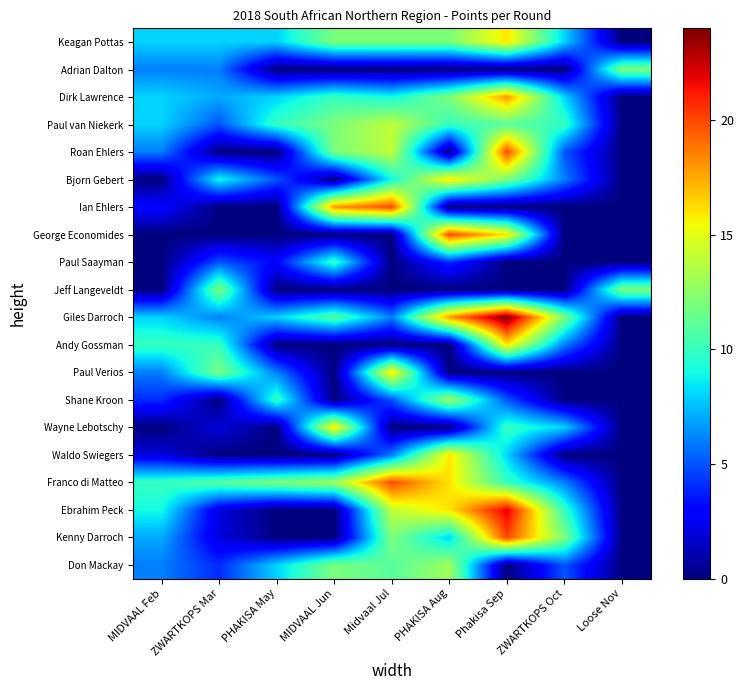

Reading left to right, transcribe all the data shown in this chart.

Keagan Pottas: MIDVAAL Feb=8	ZWARTKOPS Mar=8	PHAKISA May=8	MIDVAAL Jun=12	Midvaal Jul=12	PHAKISA Aug=12	Phakisa Sep=16	ZWARTKOPS Oct=8	Loose Nov=0
Adrian Dalton: MIDVAAL Feb=6	ZWARTKOPS Mar=6	PHAKISA May=0	MIDVAAL Jun=0	Midvaal Jul=0	PHAKISA Aug=0	Phakisa Sep=0	ZWARTKOPS Oct=0	Loose Nov=12
Dirk Lawrence: MIDVAAL Feb=8	ZWARTKOPS Mar=7	PHAKISA May=8	MIDVAAL Jun=10	Midvaal Jul=9	PHAKISA Aug=12	Phakisa Sep=18	ZWARTKOPS Oct=8	Loose Nov=0
Paul van Niekerk: MIDVAAL Feb=8	ZWARTKOPS Mar=5	PHAKISA May=10	MIDVAAL Jun=12	Midvaal Jul=14	PHAKISA Aug=10	Phakisa Sep=11	ZWARTKOPS Oct=10	Loose Nov=0
Roan Ehlers: MIDVAAL Feb=6	ZWARTKOPS Mar=0	PHAKISA May=0	MIDVAAL Jun=12	Midvaal Jul=14	PHAKISA Aug=0	Phakisa Sep=20	ZWARTKOPS Oct=5	Loose Nov=0
Bjorn Gebert: MIDVAAL Feb=0	ZWARTKOPS Mar=9	PHAKISA May=5	MIDVAAL Jun=0	Midvaal Jul=9	PHAKISA Aug=16	Phakisa Sep=12	ZWARTKOPS Oct=6	Loose Nov=0
Ian Ehlers: MIDVAAL Feb=3	ZWARTKOPS Mar=0	PHAKISA May=0	MIDVAAL Jun=18	Midvaal Jul=20	PHAKISA Aug=0	Phakisa Sep=0	ZWARTKOPS Oct=0	Loose Nov=0
George Economides: MIDVAAL Feb=0	ZWARTKOPS Mar=0	PHAKISA May=0	MIDVAAL Jun=0	Midvaal Jul=0	PHAKISA Aug=20	Phakisa Sep=16	ZWARTKOPS Oct=0	Loose Nov=0
Paul Saayman: MIDVAAL Feb=0	ZWARTKOPS Mar=5	PHAKISA May=3	MIDVAAL Jun=10	Midvaal Jul=0	PHAKISA Aug=4	Phakisa Sep=0	ZWARTKOPS Oct=0	Loose Nov=0
Jeff Langeveldt: MIDVAAL Feb=0	ZWARTKOPS Mar=12	PHAKISA May=0	MIDVAAL Jun=0	Midvaal Jul=0	PHAKISA Aug=0	Phakisa Sep=0	ZWARTKOPS Oct=0	Loose Nov=12
Giles Darroch: MIDVAAL Feb=8	ZWARTKOPS Mar=6	PHAKISA May=8	MIDVAAL Jun=11	Midvaal Jul=6	PHAKISA Aug=18	Phakisa Sep=24	ZWARTKOPS Oct=12	Loose Nov=0
Andy Gossman: MIDVAAL Feb=10	ZWARTKOPS Mar=10	PHAKISA May=0	MIDVAAL Jun=0	Midvaal Jul=0	PHAKISA Aug=0	Phakisa Sep=16	ZWARTKOPS Oct=6	Loose Nov=0
Paul Verios: MIDVAAL Feb=6	ZWARTKOPS Mar=12	PHAKISA May=6	MIDVAAL Jun=0	Midvaal Jul=16	PHAKISA Aug=0	Phakisa Sep=0	ZWARTKOPS Oct=0	Loose Nov=0
Shane Kroon: MIDVAAL Feb=4	ZWARTKOPS Mar=0	PHAKISA May=10	MIDVAAL Jun=0	Midvaal Jul=5	PHAKISA Aug=13	Phakisa Sep=5	ZWARTKOPS Oct=0	Loose Nov=0
Wayne Lebotschy: MIDVAAL Feb=0	ZWARTKOPS Mar=2	PHAKISA May=0	MIDVAAL Jun=16	Midvaal Jul=0	PHAKISA Aug=0	Phakisa Sep=10	ZWARTKOPS Oct=8	Loose Nov=0
Waldo Swiegers: MIDVAAL Feb=2	ZWARTKOPS Mar=0	PHAKISA May=0	MIDVAAL Jun=0	Midvaal Jul=6	PHAKISA Aug=16	Phakisa Sep=8	ZWARTKOPS Oct=0	Loose Nov=0
Franco di Matteo: MIDVAAL Feb=10	ZWARTKOPS Mar=11	PHAKISA May=12	MIDVAAL Jun=13	Midvaal Jul=20	PHAKISA Aug=16	Phakisa Sep=10	ZWARTKOPS Oct=6	Loose Nov=0
Ebrahim Peck: MIDVAAL Feb=9	ZWARTKOPS Mar=2	PHAKISA May=0	MIDVAAL Jun=0	Midvaal Jul=14	PHAKISA Aug=16	Phakisa Sep=22	ZWARTKOPS Oct=10	Loose Nov=0
Kenny Darroch: MIDVAAL Feb=7	ZWARTKOPS Mar=2	PHAKISA May=0	MIDVAAL Jun=0	Midvaal Jul=12	PHAKISA Aug=8	Phakisa Sep=20	ZWARTKOPS Oct=12	Loose Nov=0
Don Mackay: MIDVAAL Feb=6	ZWARTKOPS Mar=4	PHAKISA May=8	MIDVAAL Jun=12	Midvaal Jul=11	PHAKISA Aug=13	Phakisa Sep=0	ZWARTKOPS Oct=5	Loose Nov=0